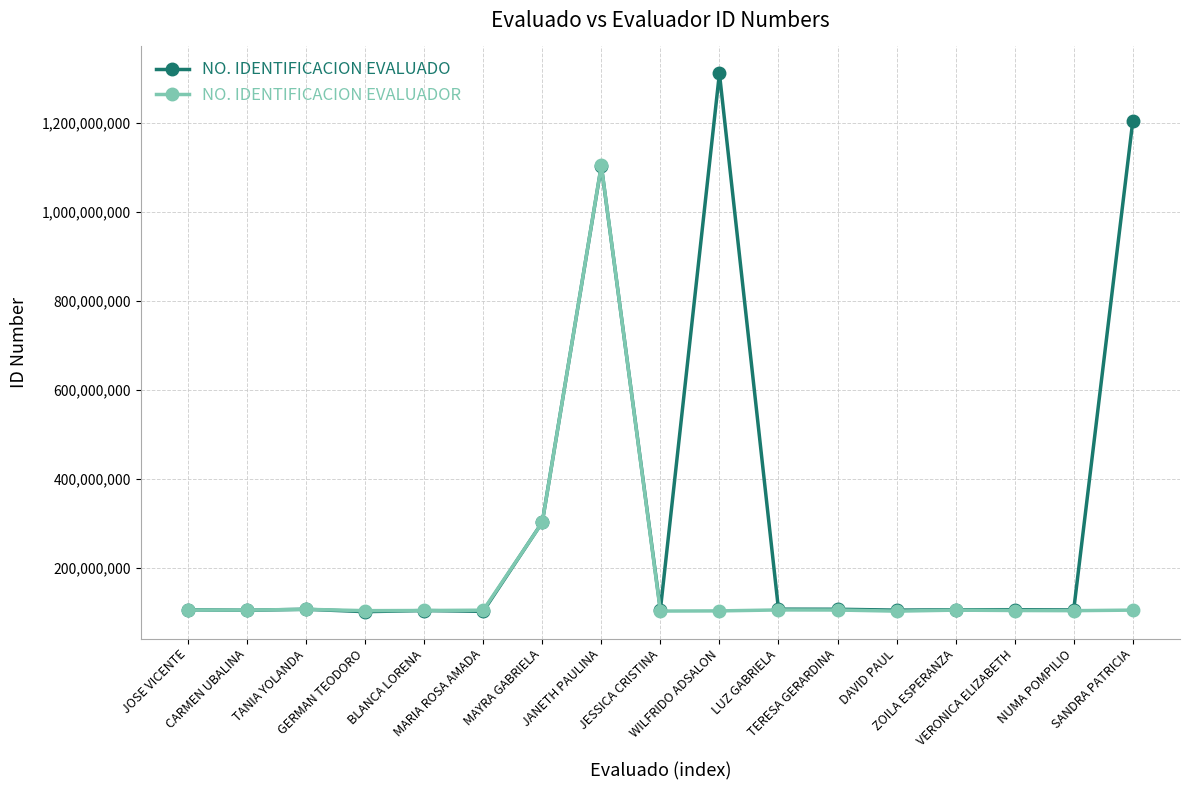

In NO. IDENTIFICACION EVALUADOR, how many points are lower than both neighbors (excluding endpoints)?

5